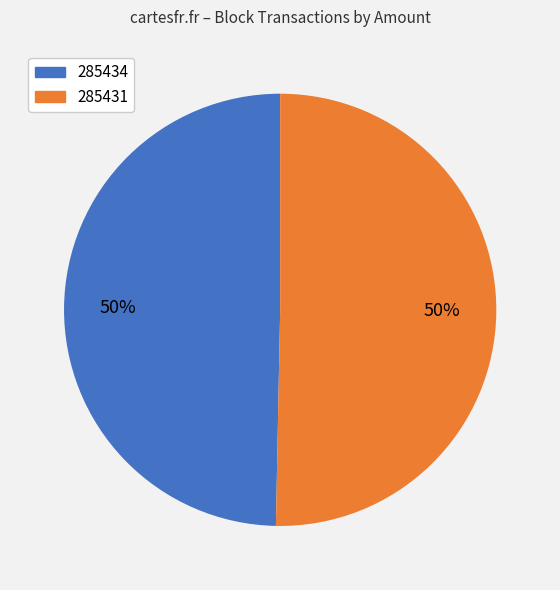

Is the sum of 285434 and 285431 greater than half?

Yes